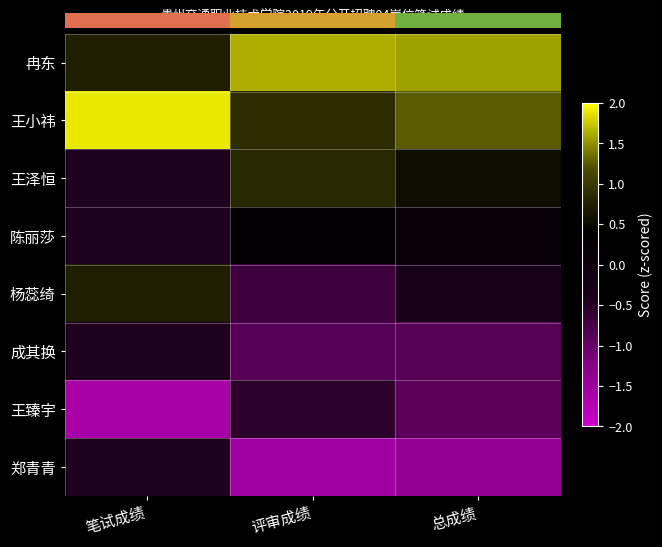

At which label is 陈丽莎 closest to 0?

总成绩